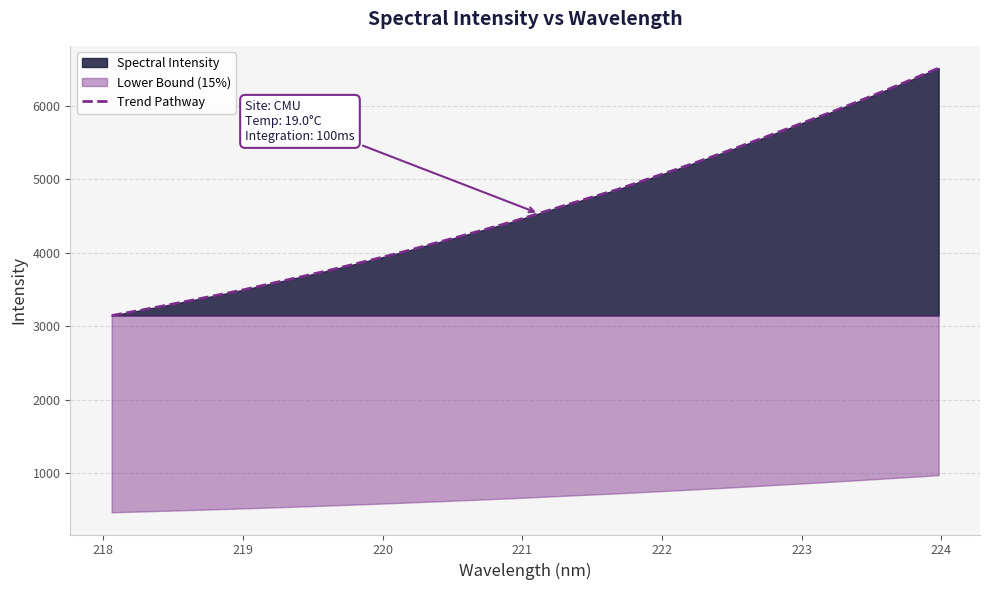

What is the maximum value for Trend Pathway?

6512.7